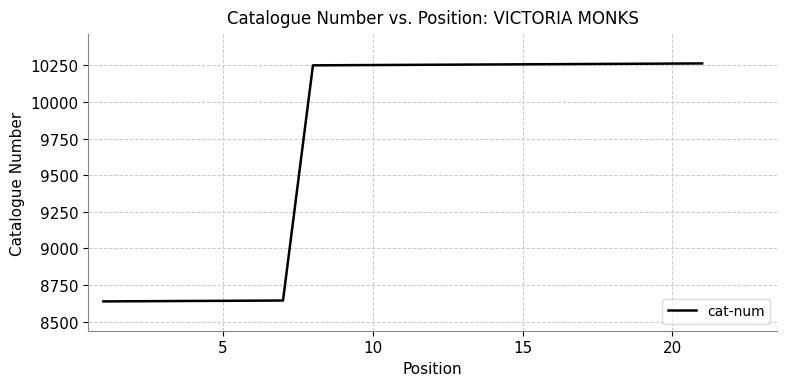

What is the greatest value displayed?

10262